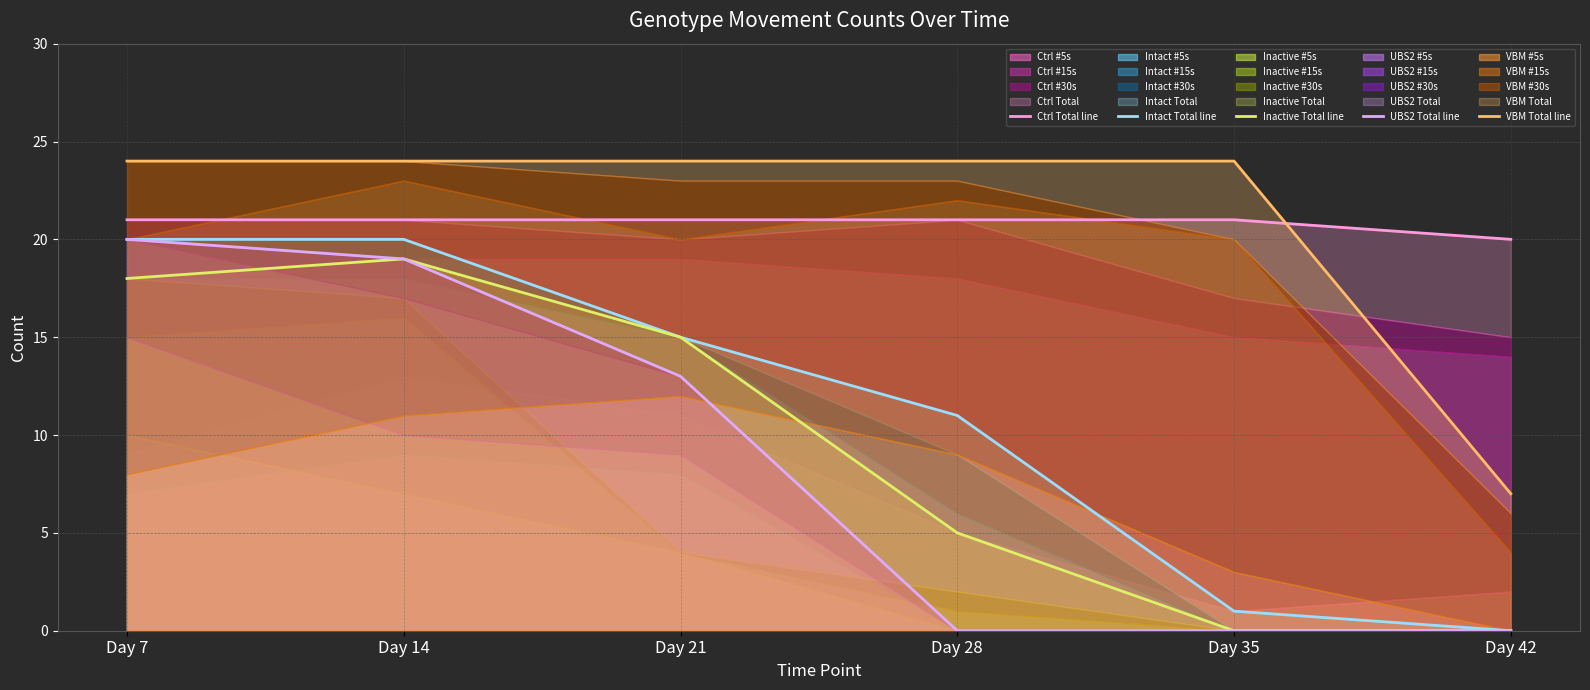

Is it true that Ctrl Total line equals 21 at Day 28?

True